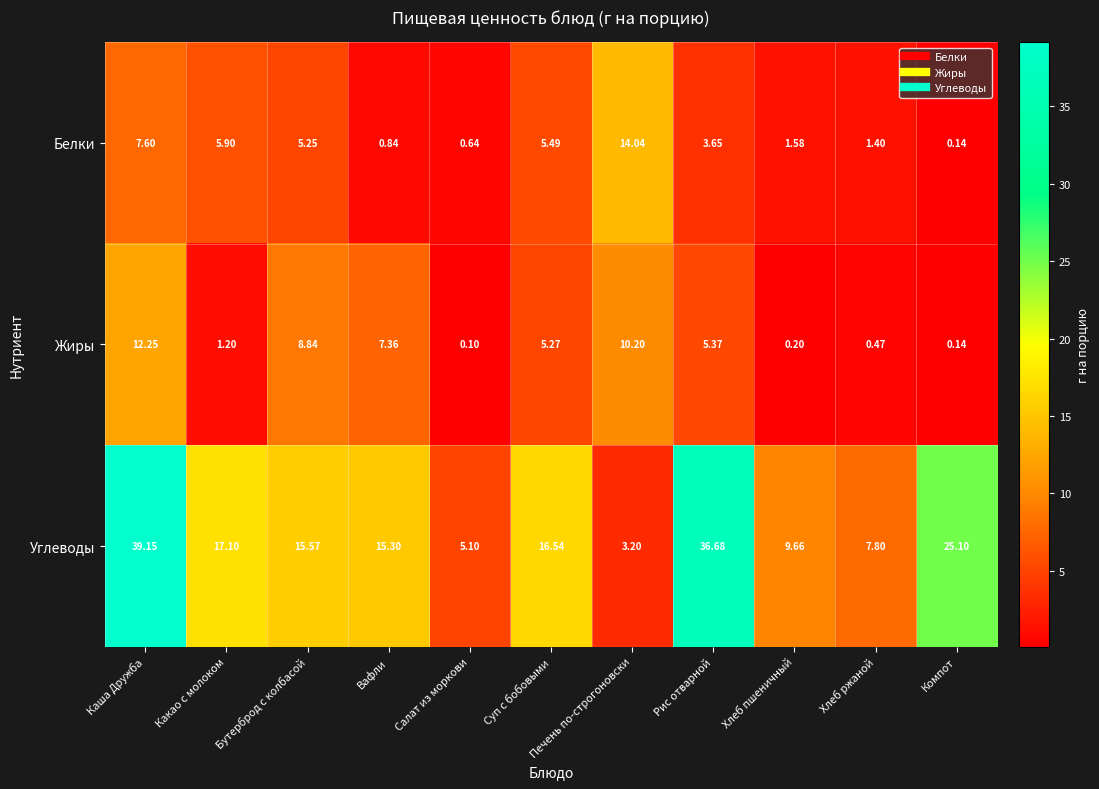

Where does the Жиры series first go above 5?

Каша Дружба